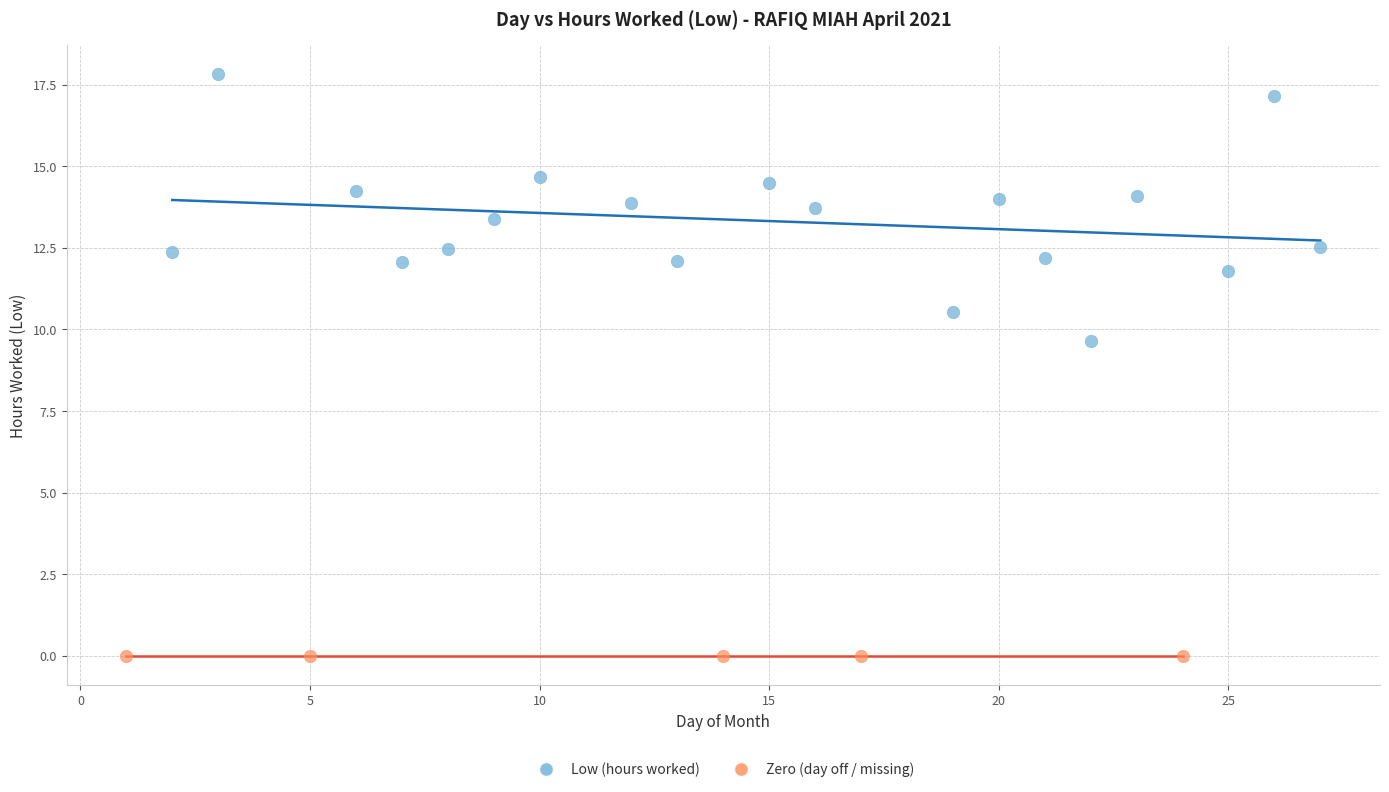

Which series reaches the maximum Y coordinate?

Low (hours worked)